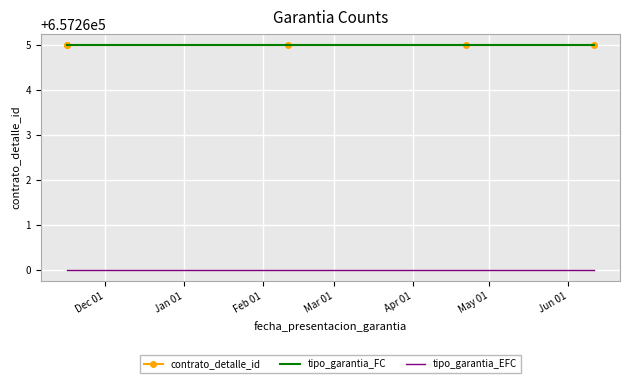

What value does the tipo_garantia_EFC series have at Feb 01?

657260